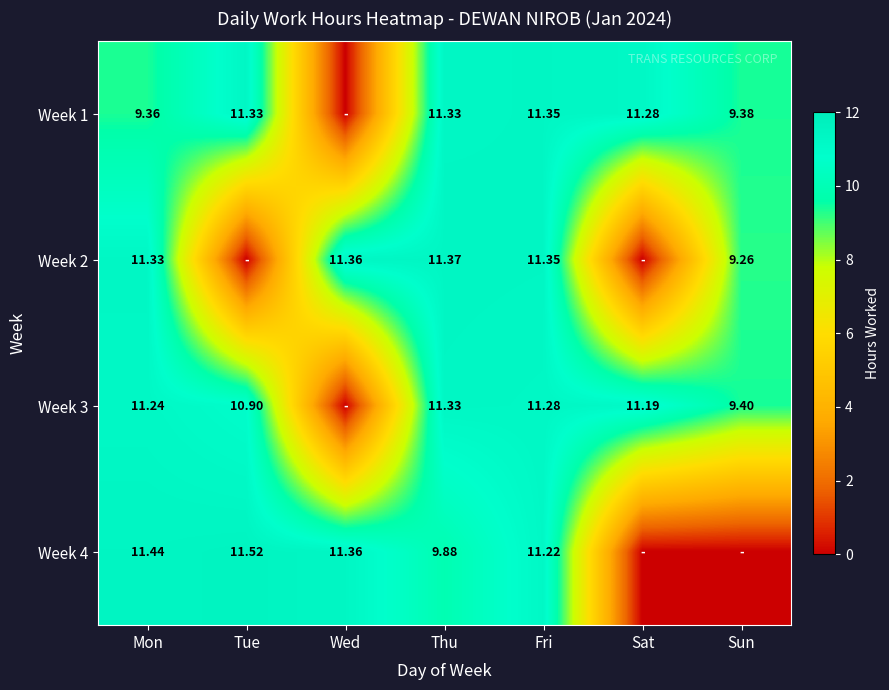

Which label corresponds to the smallest value in the chart?

Wed